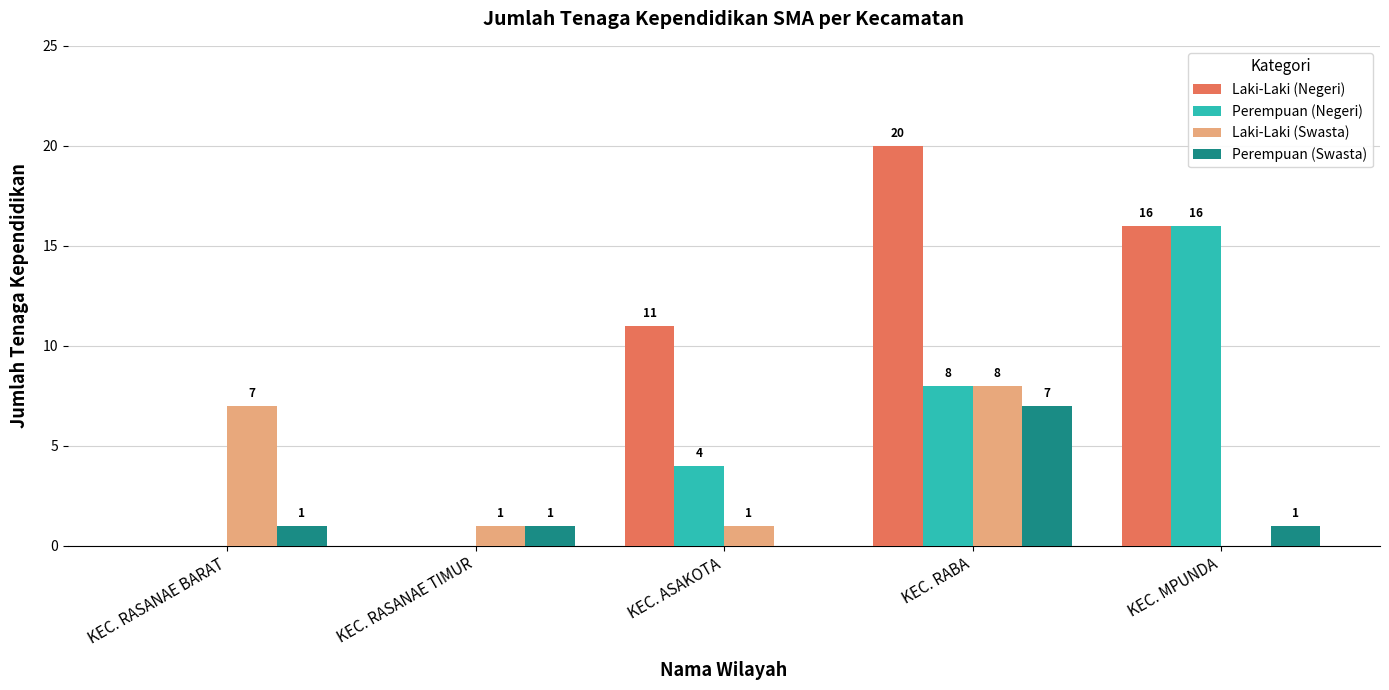

At which label does Perempuan (Negeri) reach its peak?

KEC. MPUNDA